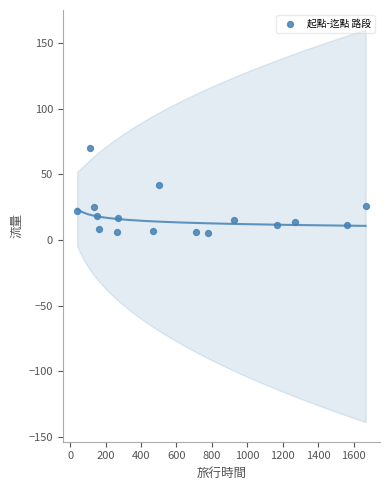

What is the range of Y values (max minus min)?

65